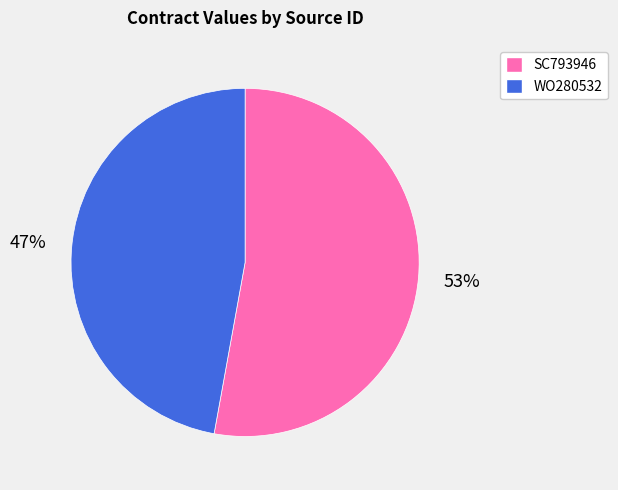

Is there any slice that represents more than half of the pie?

Yes